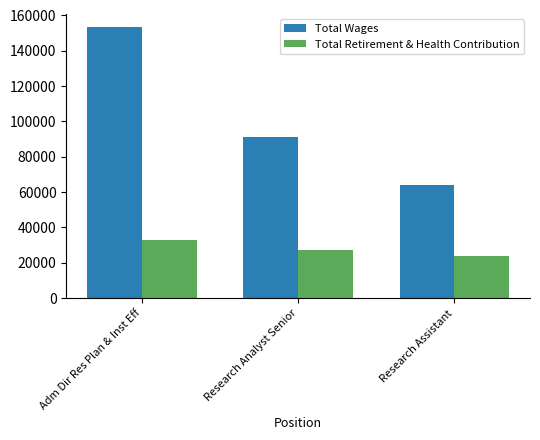

What is the sum of all Total Wages values?

308199